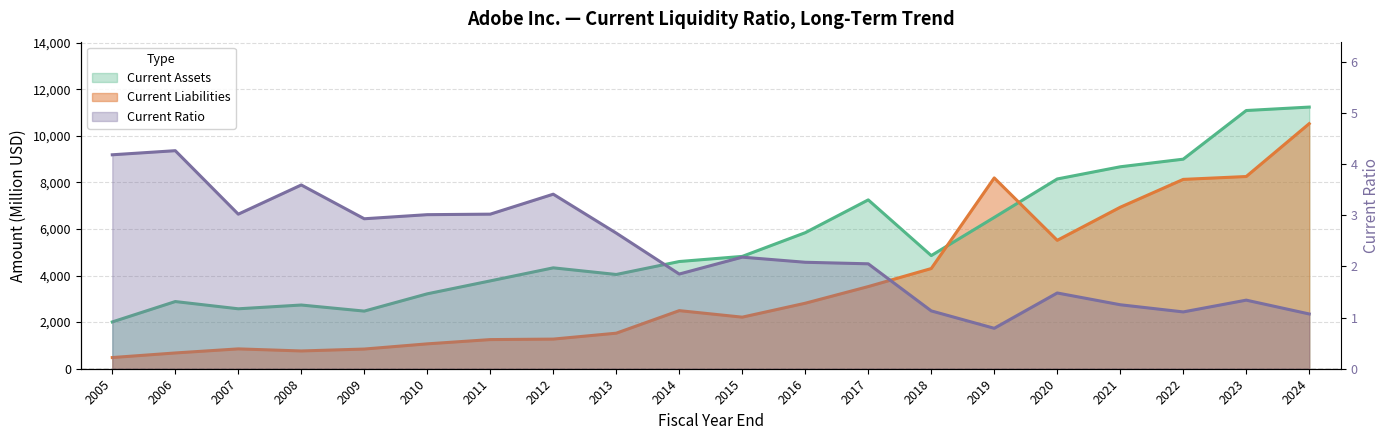

What is the value of the Current Liabilities point at the 18th from the left?

8128.0